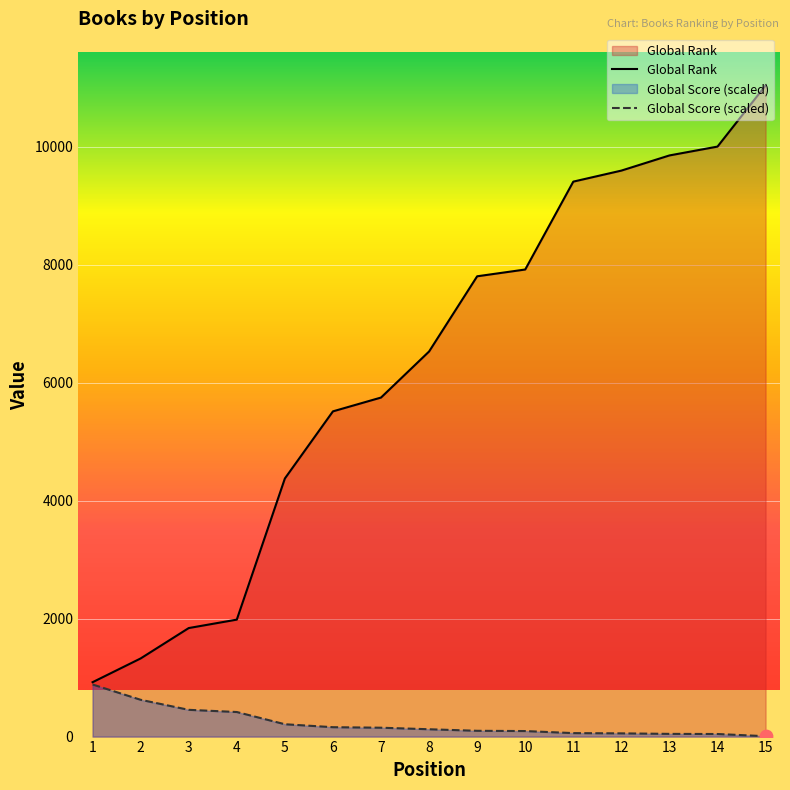

Which series reaches the minimum Y coordinate?

Global Score